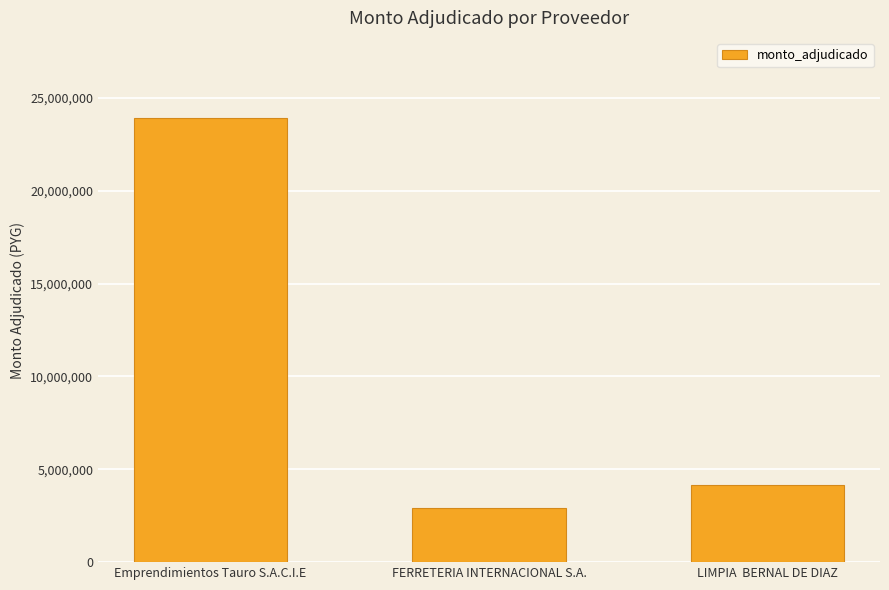

Reading right to left, extract all data points from this chart.

LIMPIA  BERNAL DE DIAZ=4150000	FERRETERIA INTERNACIONAL S.A.=2934000	Emprendimientos Tauro S.A.C.I.E=23920000